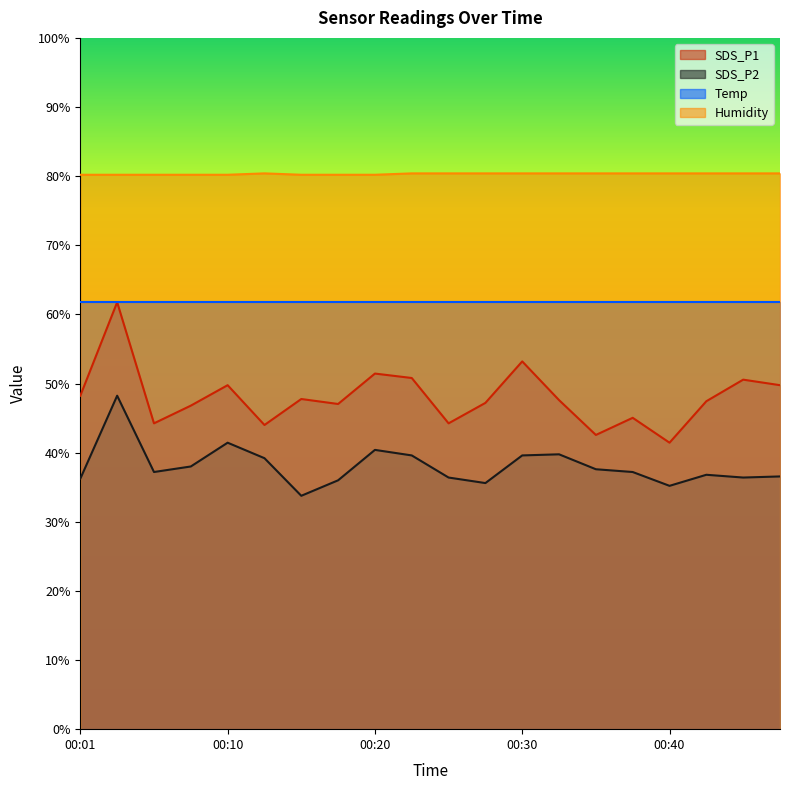

What are all the series names shown in the legend?

SDS_P1, SDS_P2, Temp, Humidity